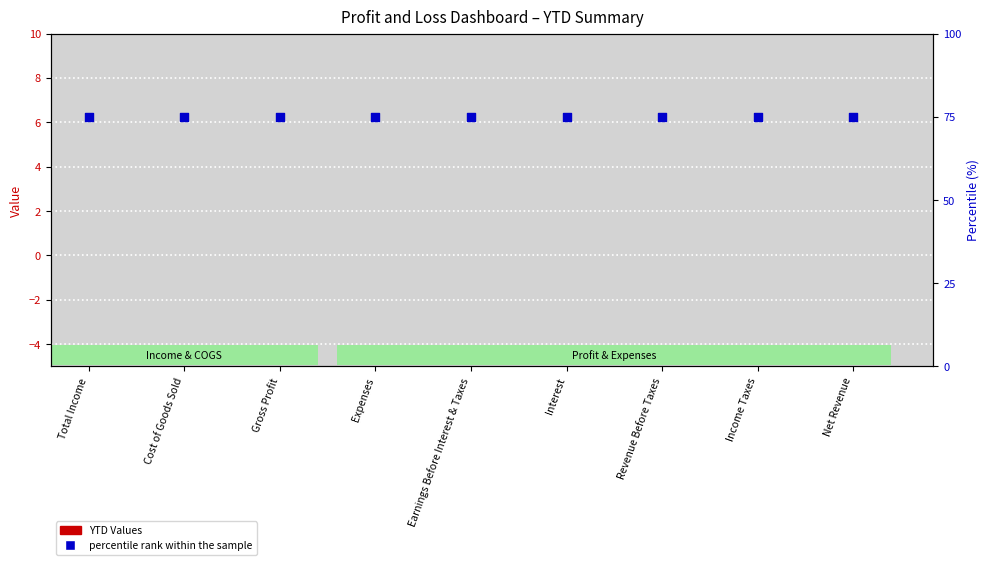

What are all the series names shown in the legend?

YTD Values, percentile rank within the sample